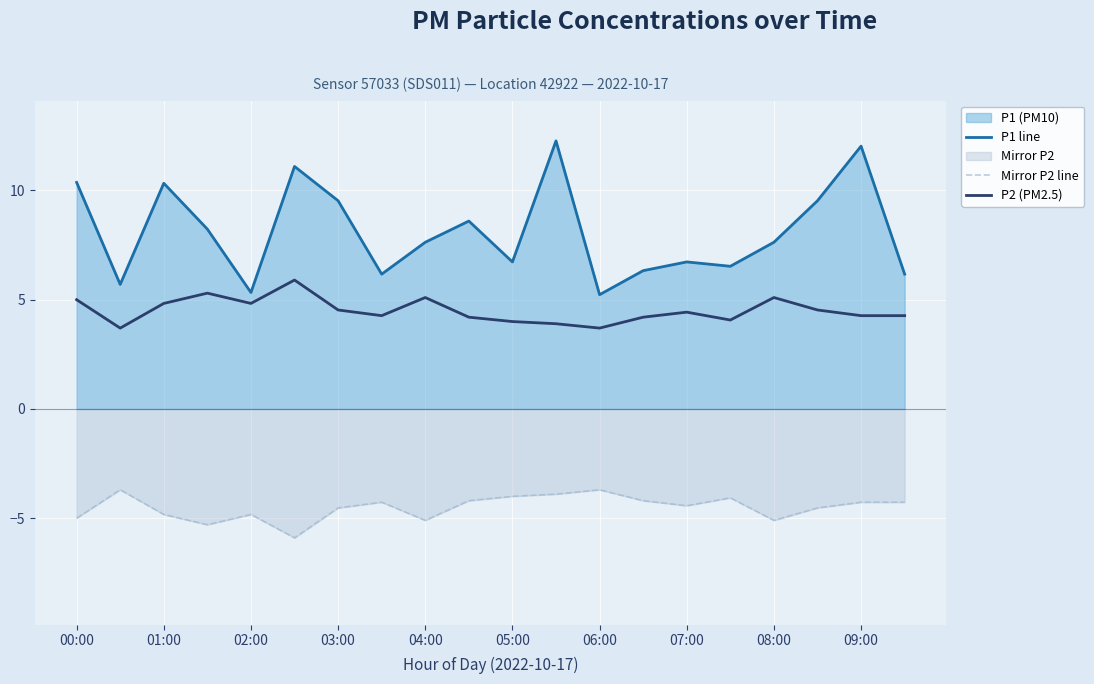

Reading left to right, transcribe all the data shown in this chart.

P1 line: 10.4	5.7	10.3	8.2	5.3	11.1	9.5	6.2	7.6	8.6	6.7	12.3	5.2	6.3	6.7	6.5	7.6	9.5	12.0	6.2
Mirror P2 line: -5.0	-3.7	-4.8	-5.3	-4.8	-5.9	-4.5	-4.3	-5.1	-4.2	-4.0	-3.9	-3.7	-4.2	-4.4	-4.1	-5.1	-4.5	-4.3	-4.3
P2 (PM2.5): 5.0	3.7	4.8	5.3	4.8	5.9	4.5	4.3	5.1	4.2	4.0	3.9	3.7	4.2	4.4	4.1	5.1	4.5	4.3	4.3